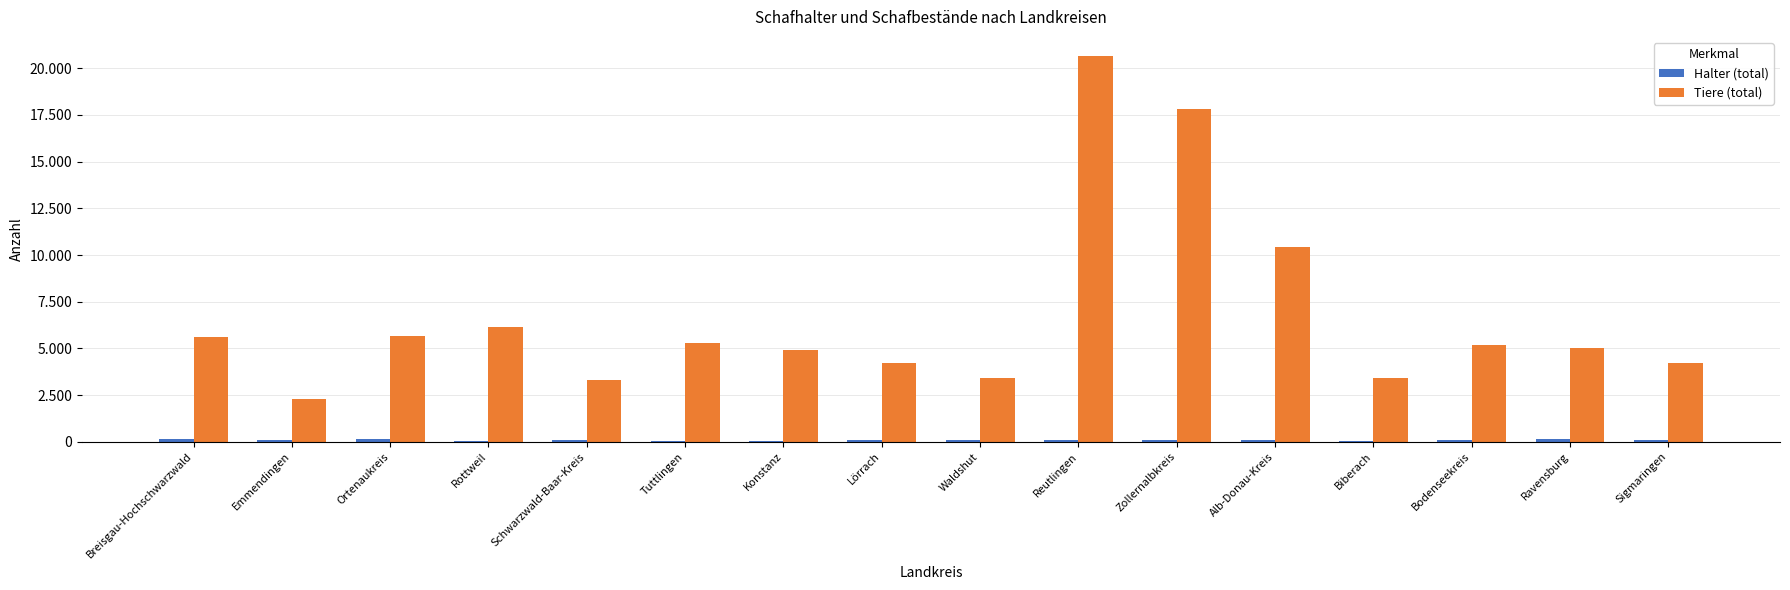

What is the average value of the Halter (total) series?

91